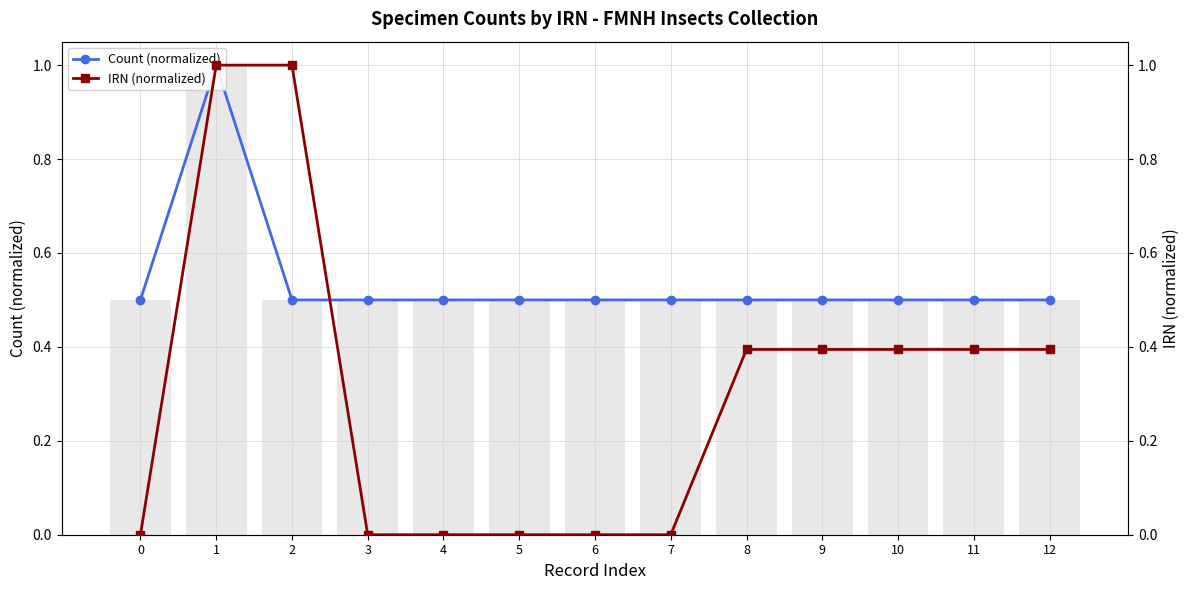

List the series in order of their overall mean, highest first.

Count (normalized), IRN (normalized)